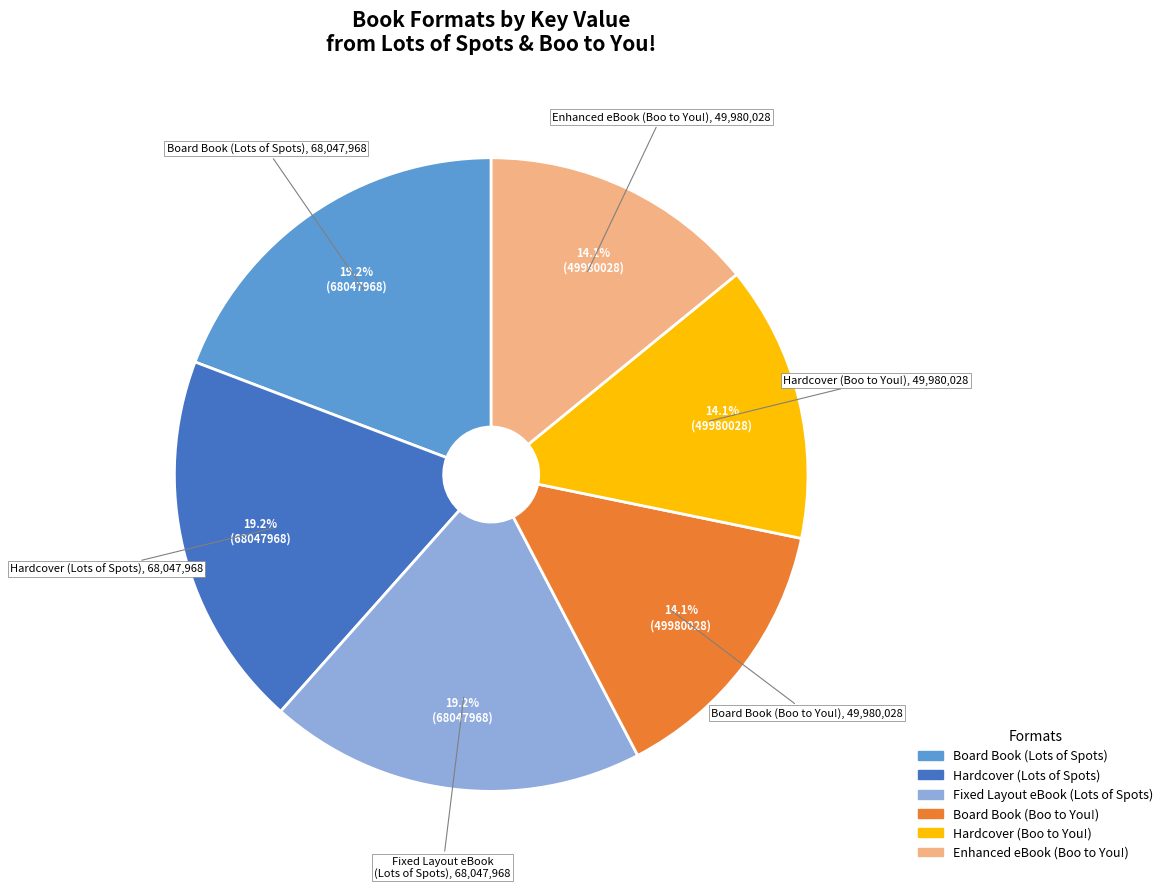

Which has a higher value, Hardcover (Lots of Spots) or Enhanced eBook (Boo to You!)?

Hardcover (Lots of Spots)